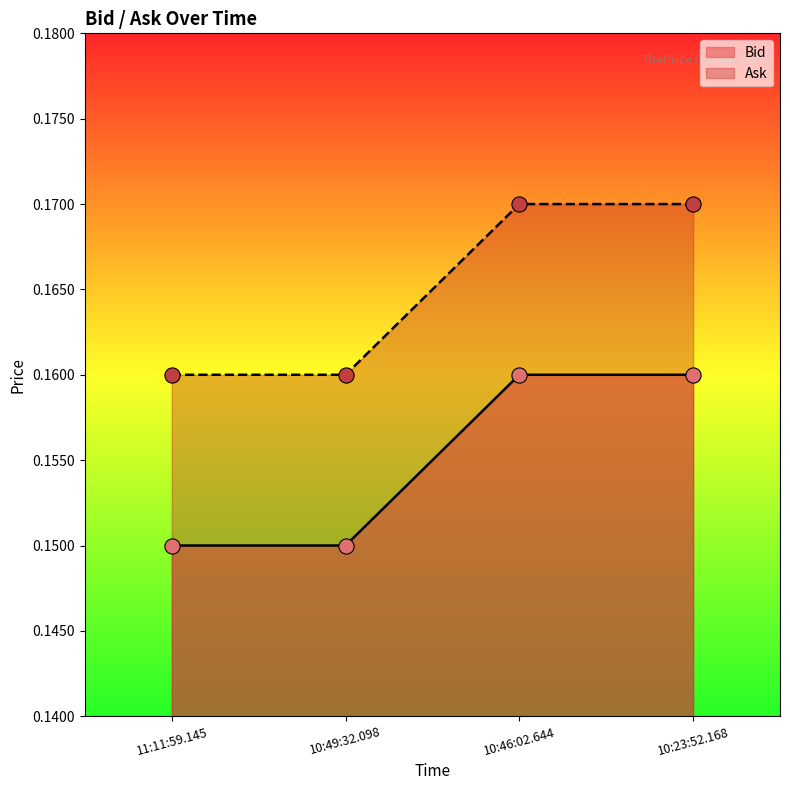

At which category is the sum across all series the highest?

10:46:02.644